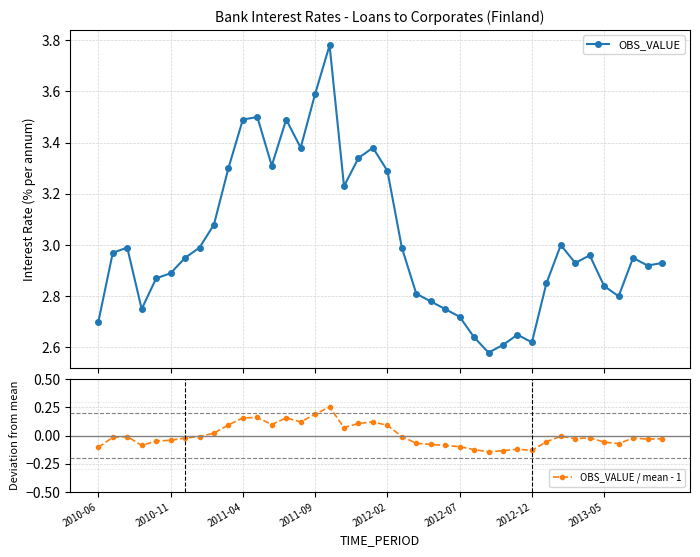

How many data points in OBS_VALUE / mean - 1 are less than 0?

27